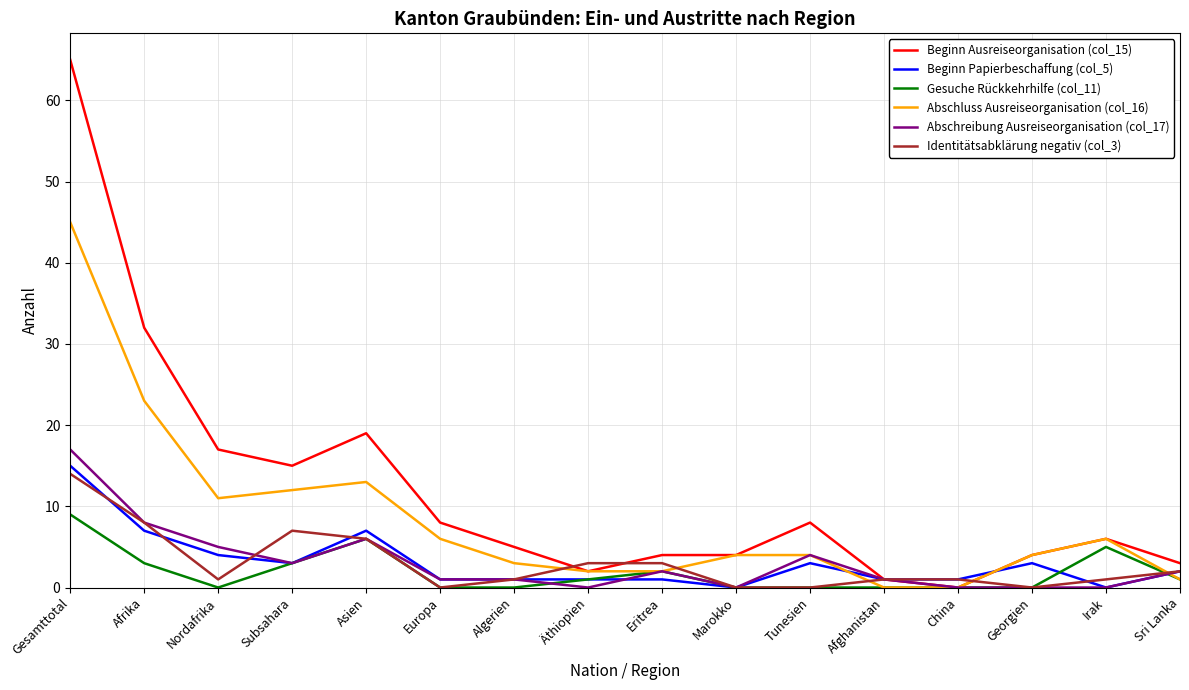

What is the difference between the maximum and minimum values in the Abschreibung Ausreiseorganisation (col_17) series?

17